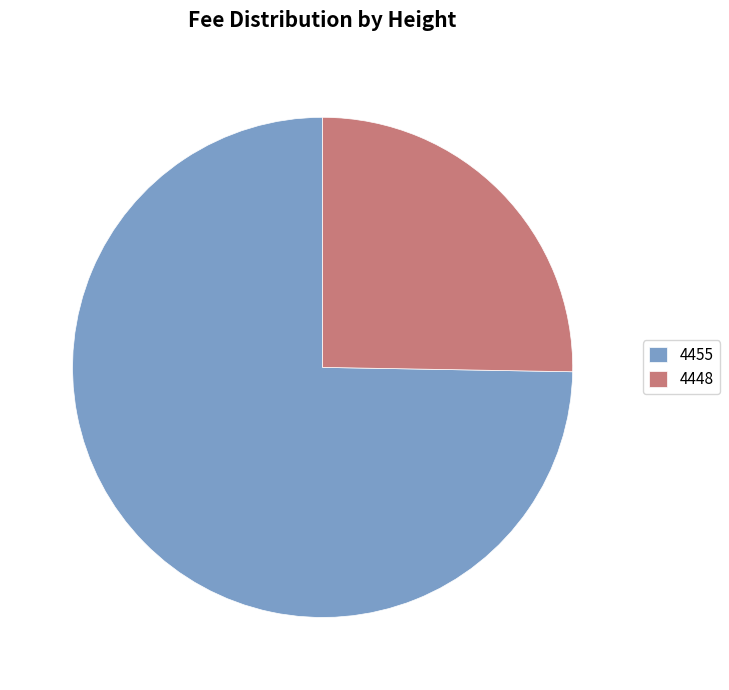

True or false: 4455 accounts for 65% of the total.

False